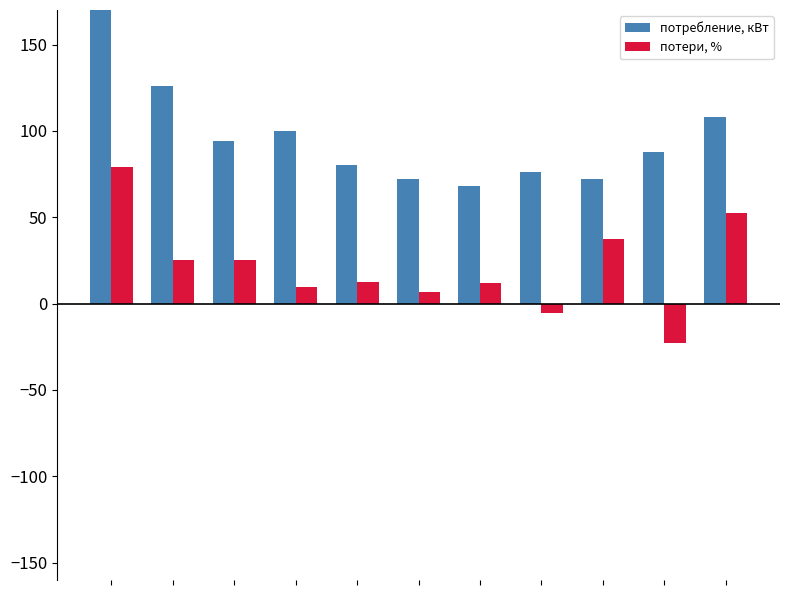

Reading right to left, what are all the values shown in this chart?

потребление, кВт: 108.0	88.0	72.0	76.0	68.0	72.0	80.0	100.0	94.0	126.0	186.0
потери, %: 52.3	-22.7	37.2	-5.2	12.0	6.6	12.7	9.8	25.2	25.2	79.2